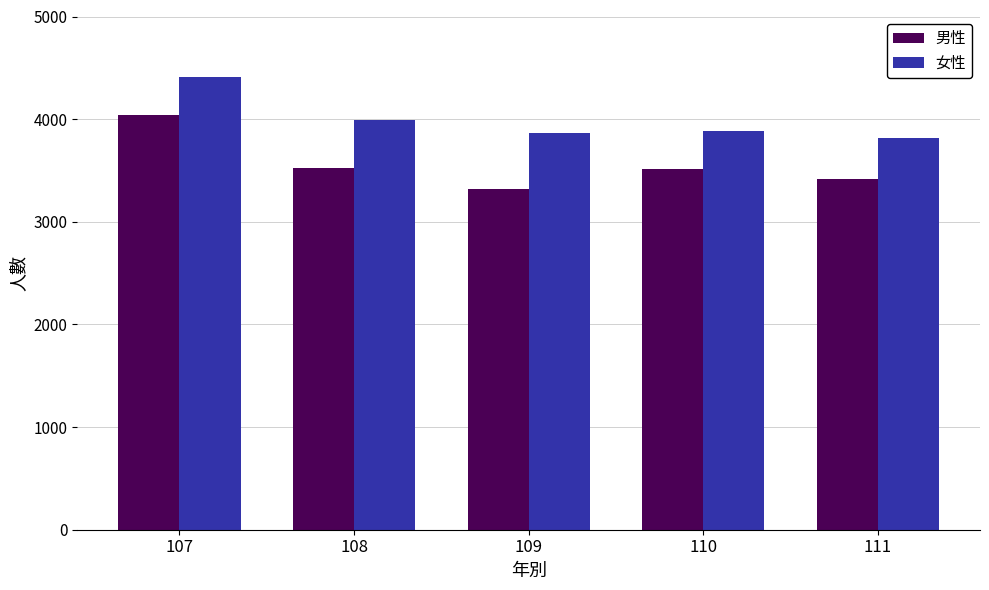

How many bars are there in total?

10